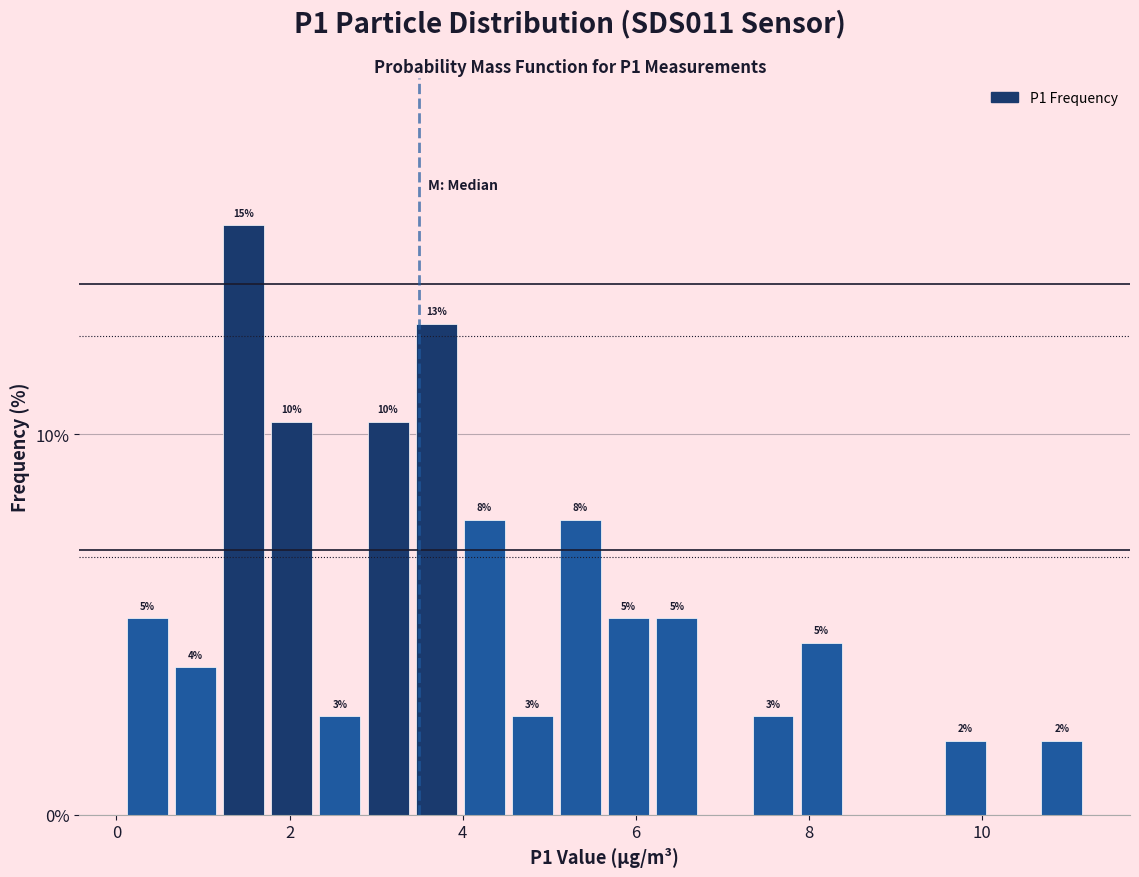

Around what value on the x-axis is the tallest bar? Give the approximate position of its centre, as read against the axis.

1.4